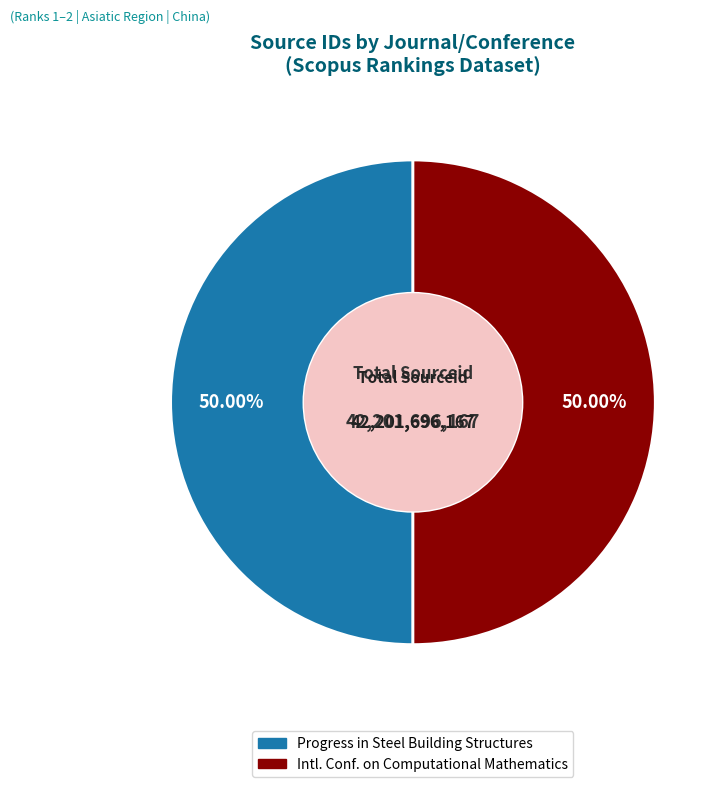

How many segments does this pie chart have?

2